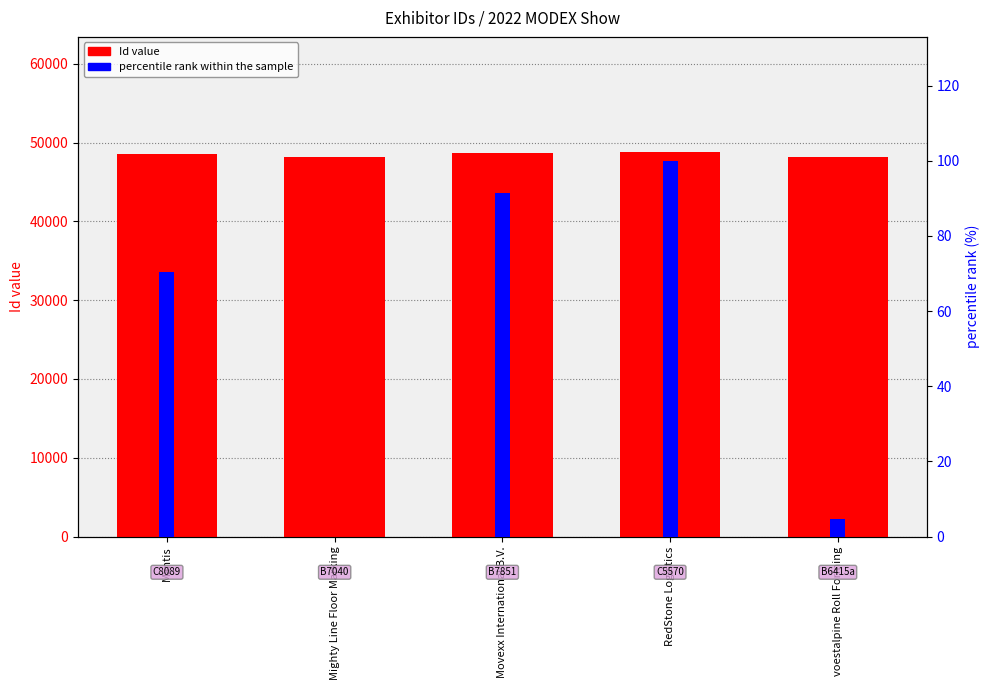

What is the greatest value displayed?

48774.0